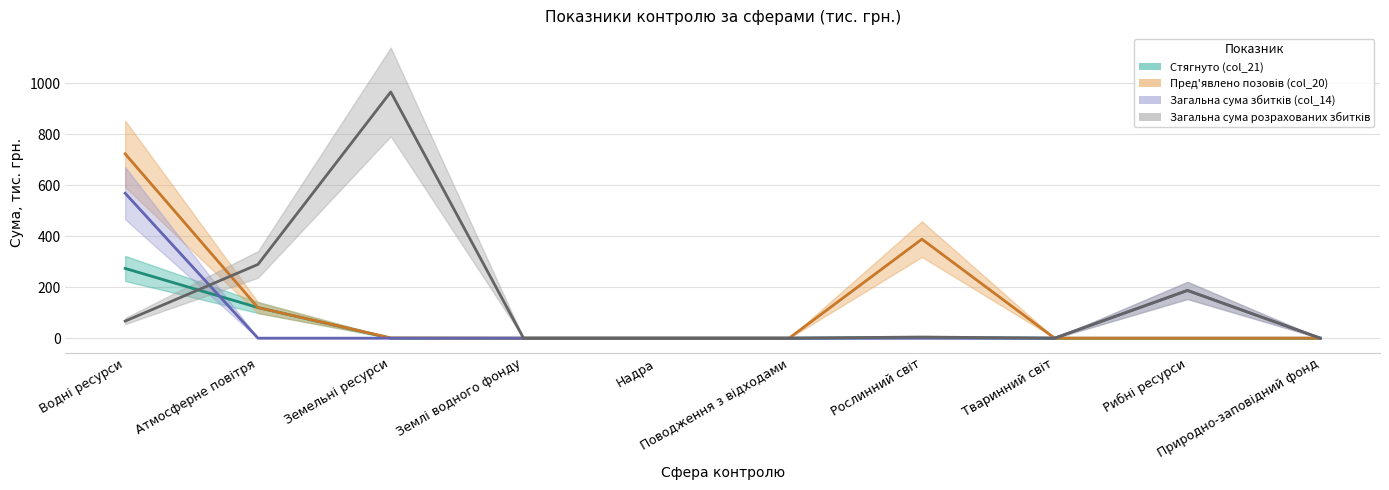

What is the average value of the Загальна сума розрахованих збитків series?

151.3